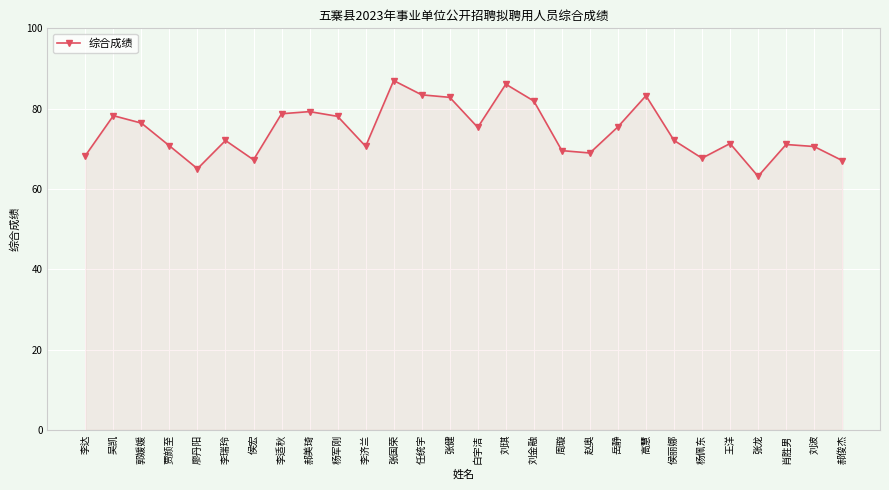

True or false: the data shows 22.6 at 郭媛媛.

False